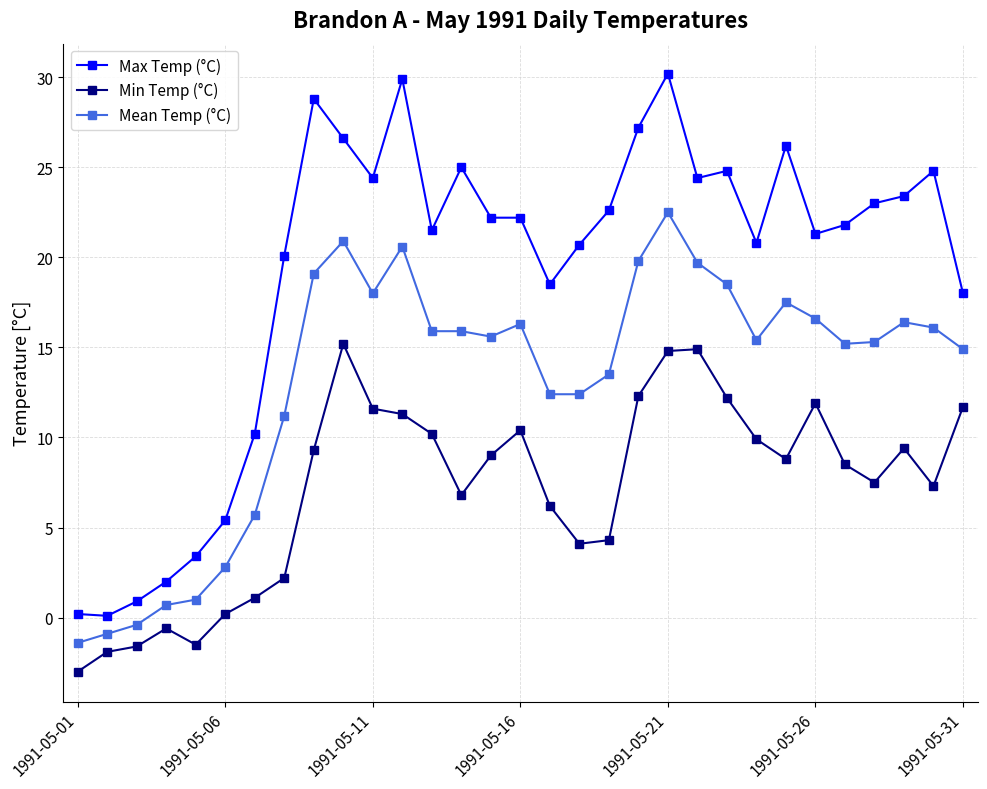

True or false: Min Temp (°C) and Mean Temp (°C) intersect in this chart.

False